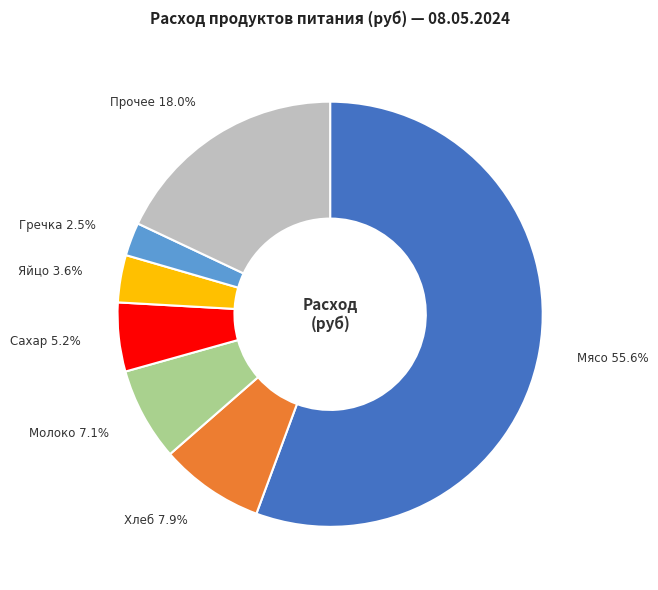

Between Гречка 2.5% and Сахар 5.2%, which is larger?

Сахар 5.2%